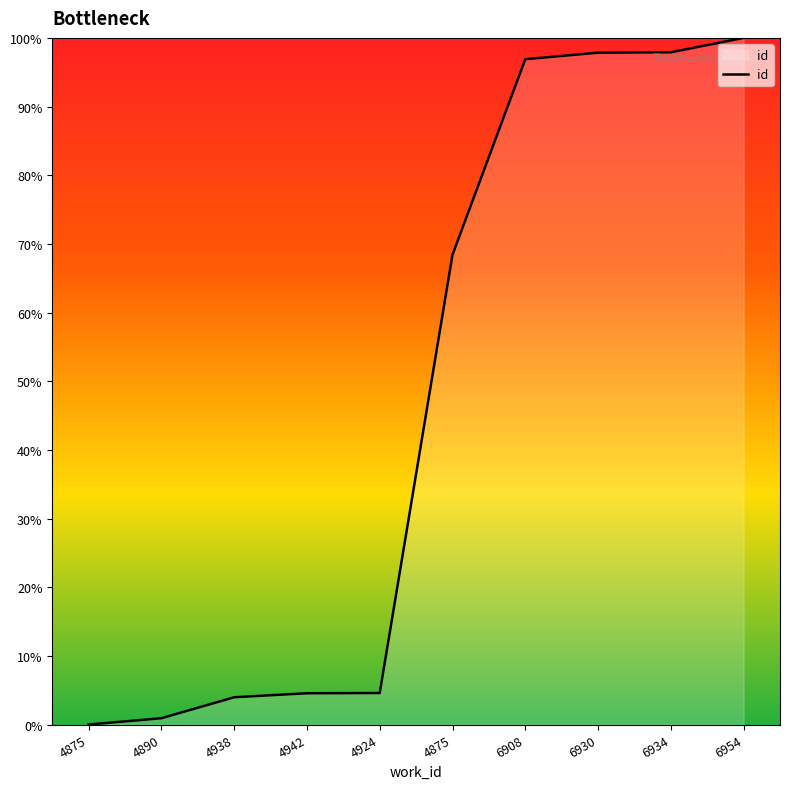

How many lines are shown in the chart?

1